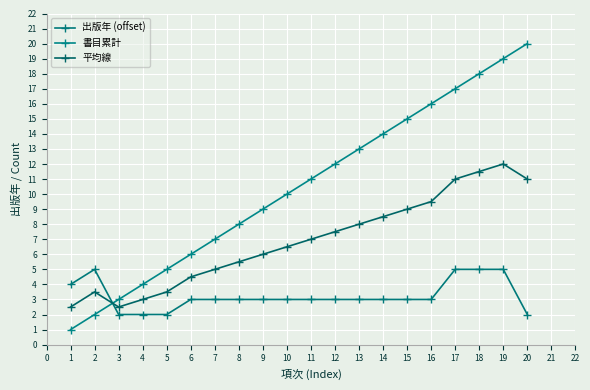

How many data points in 平均線 are less than 7?

10